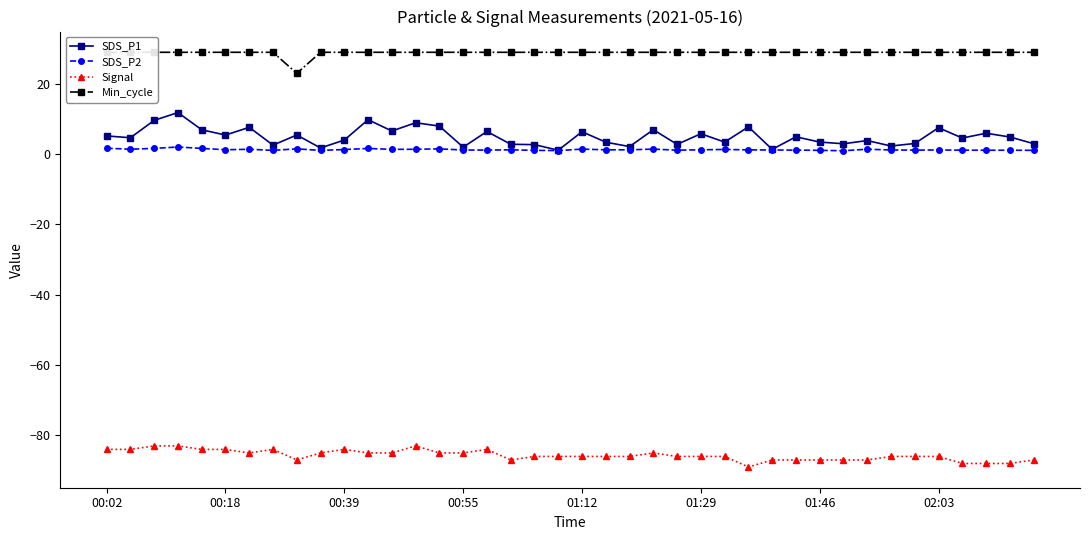

What are all the series names shown in the legend?

SDS_P1, SDS_P2, Signal, Min_cycle